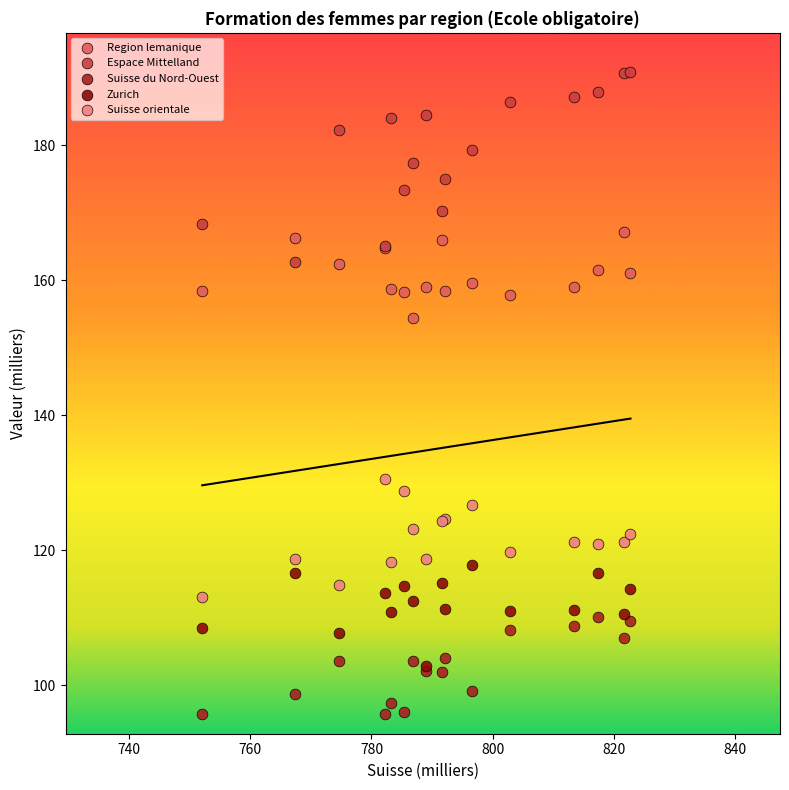

Which series reaches the maximum Y coordinate?

Espace Mittelland